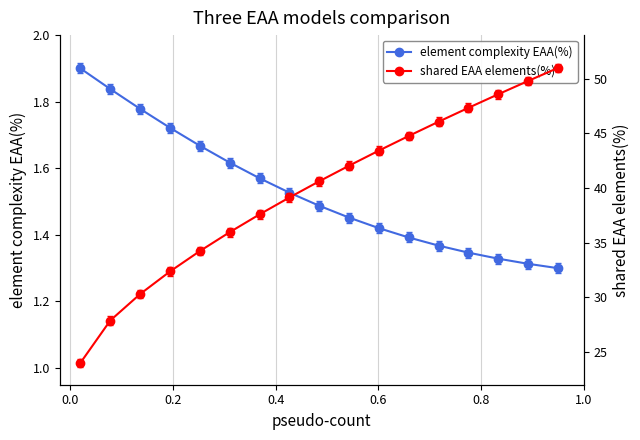

True or false: element complexity EAA(%) has more than 1 interior local peaks.

False